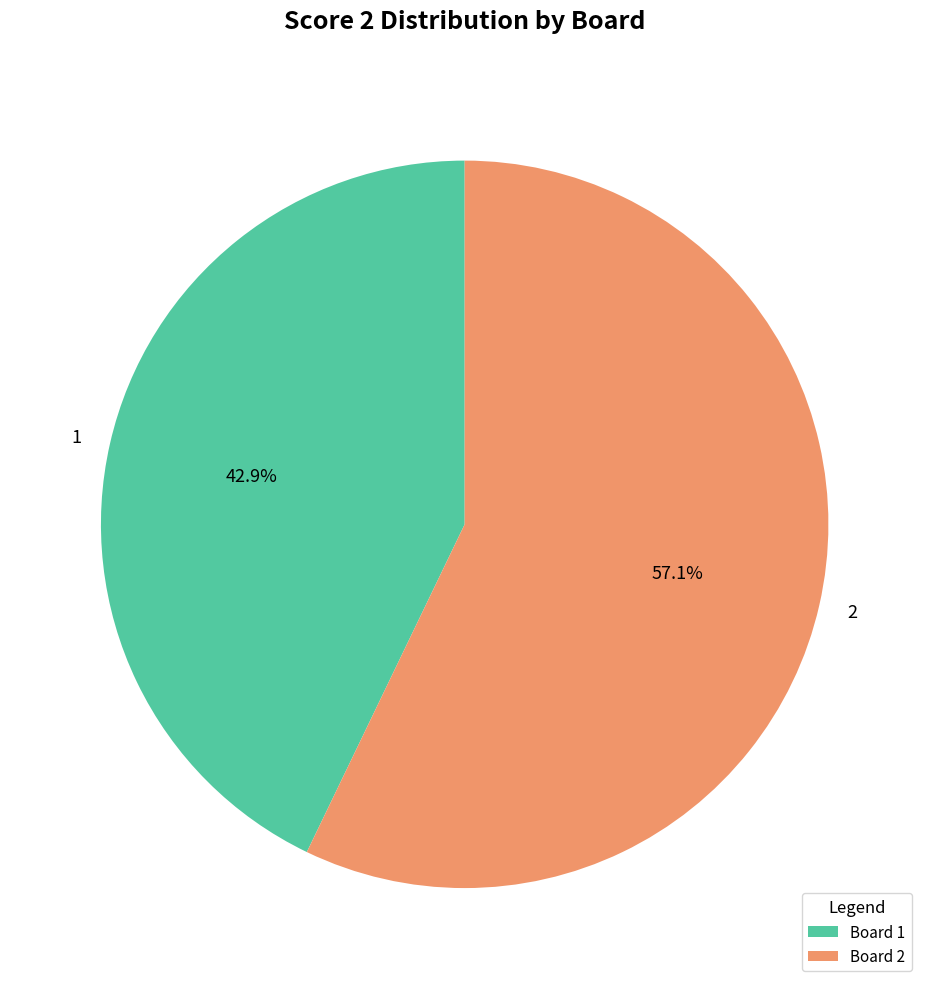

What is the total percentage of 2 and 1?

100.0%